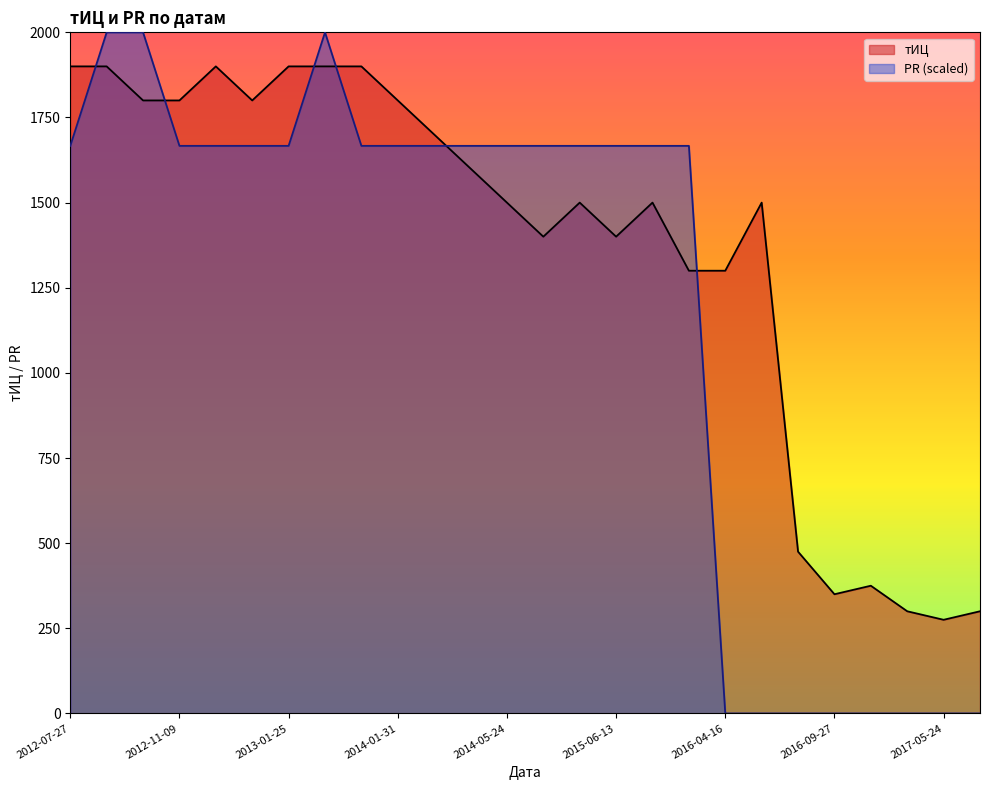

True or false: PR and тИЦ intersect in this chart.

True